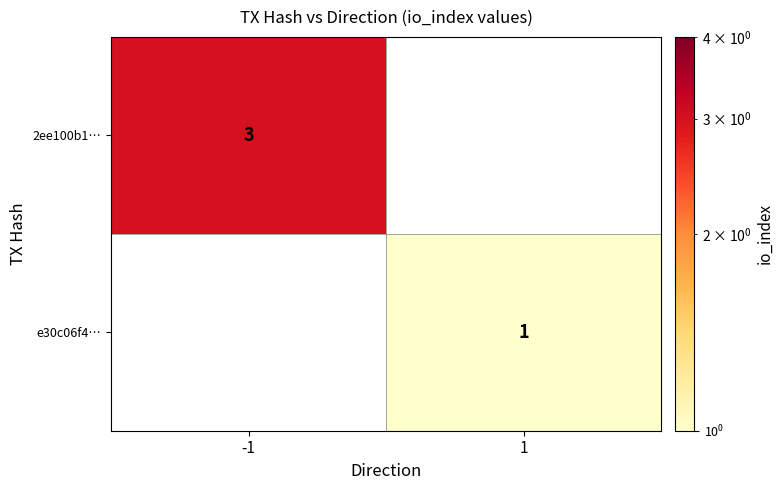

The e30c06f4… series shows 1 at 1. True or false?

True